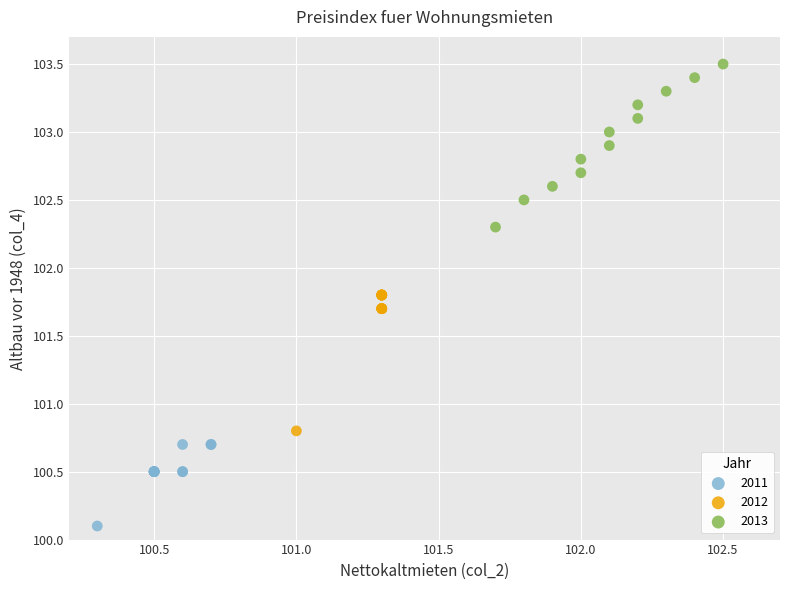

Which series has the widest spread of Y values?

2013